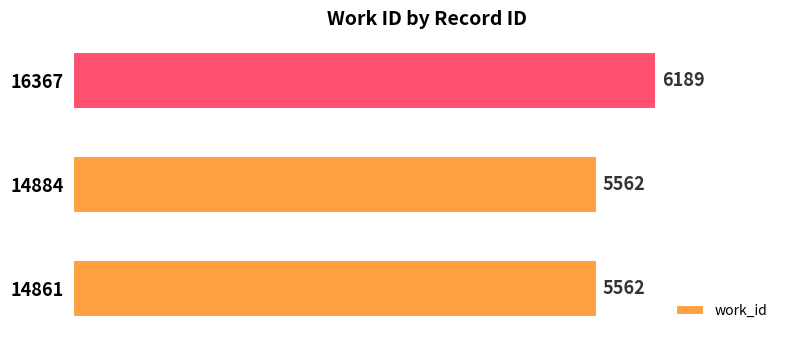

True or false: the data shows 1606 at 14884.

False